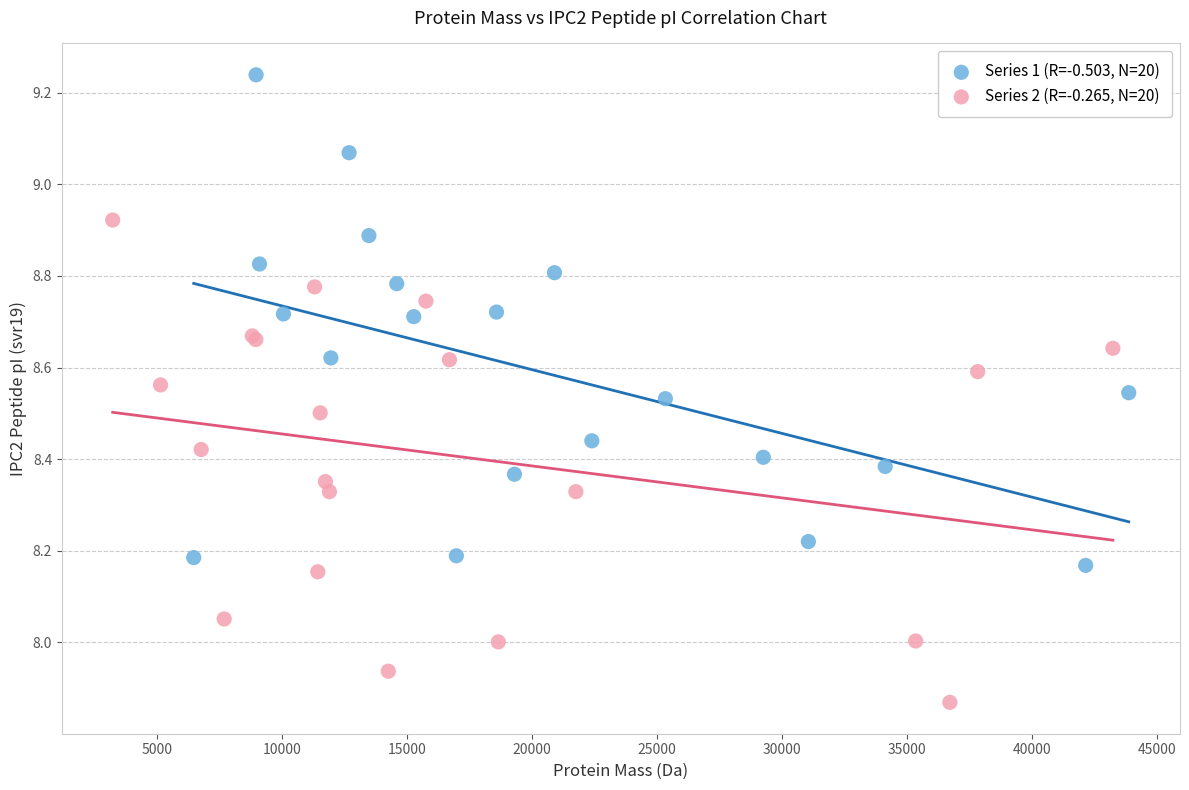

Which series reaches the minimum Y coordinate?

Series 2 (R=-0.265, N=20)